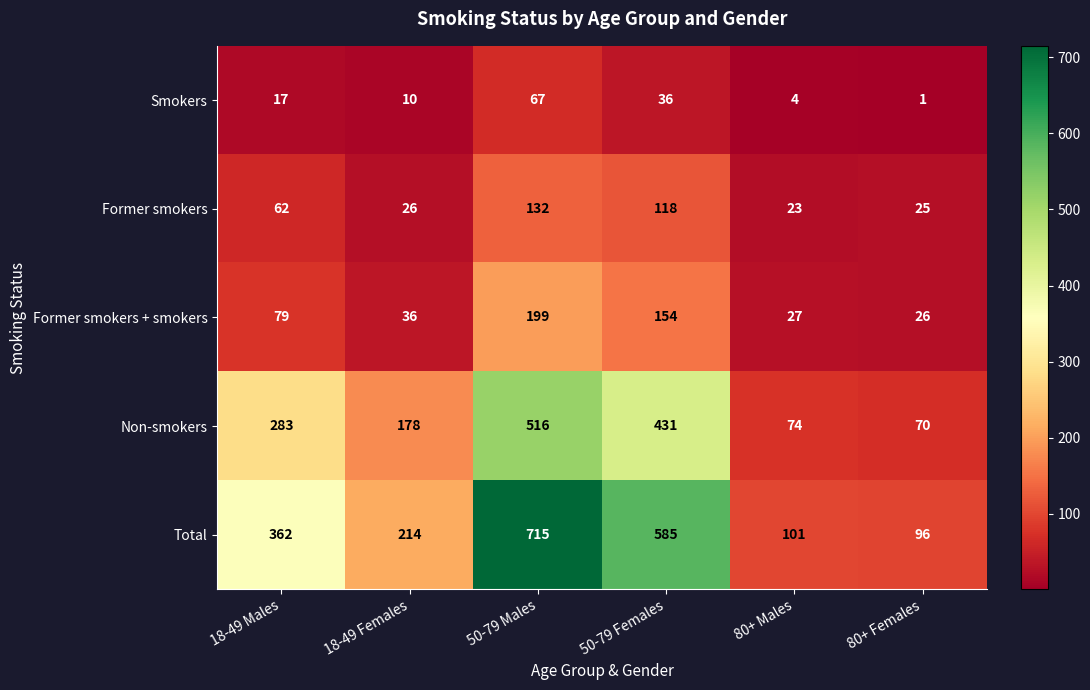

How many data points in Former smokers + smokers are less than 79?

3